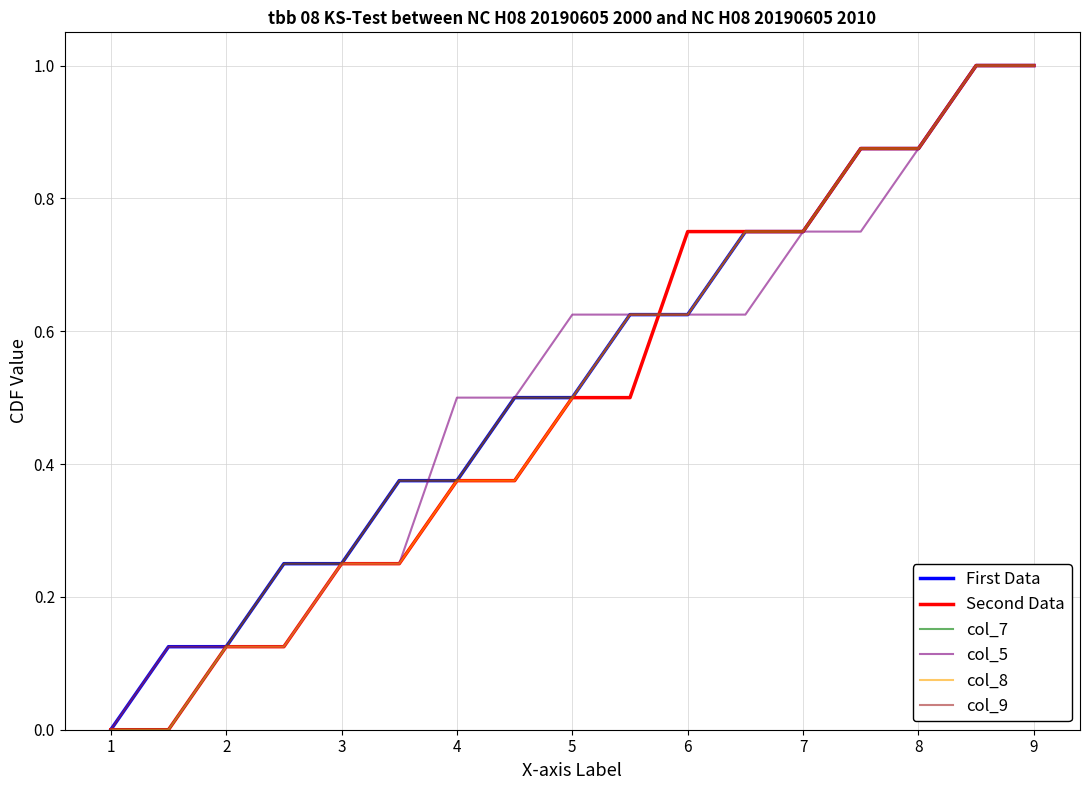

True or false: Second Data and col_8 intersect in this chart.

True